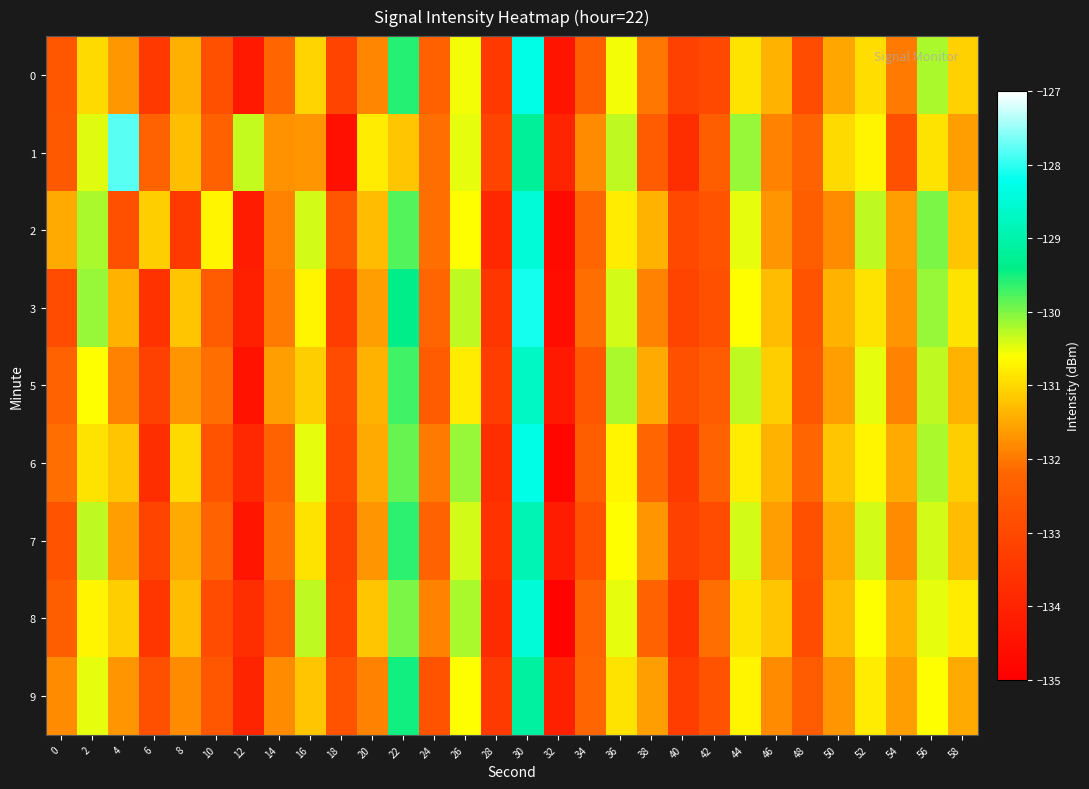

Between 50 and 20, which is larger?

50